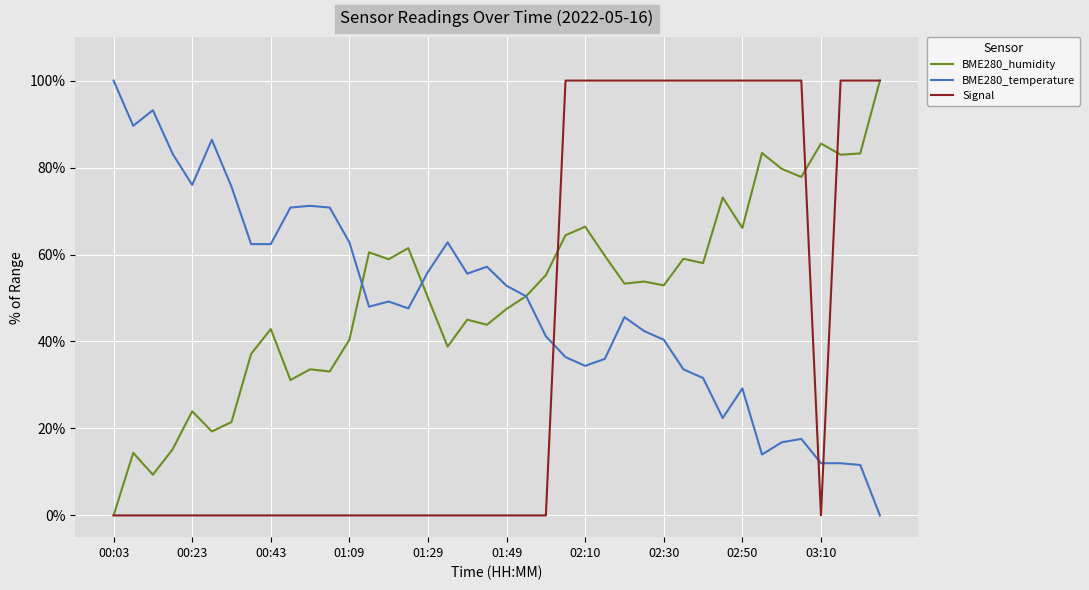

At how many categories does at least one series exceed 91?

18